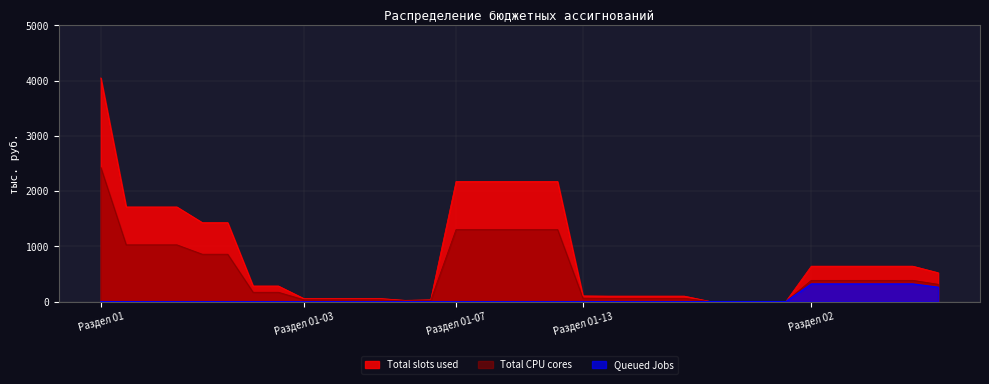

Which series changed the most between 20 and 31?

Total slots used